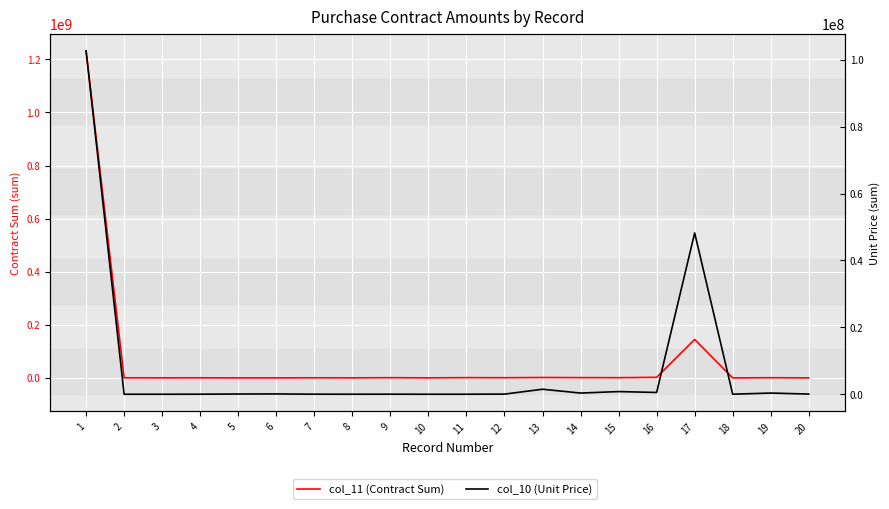

What is the difference between the col_11 (Contract Sum) values at 18 and 1?

1231981180